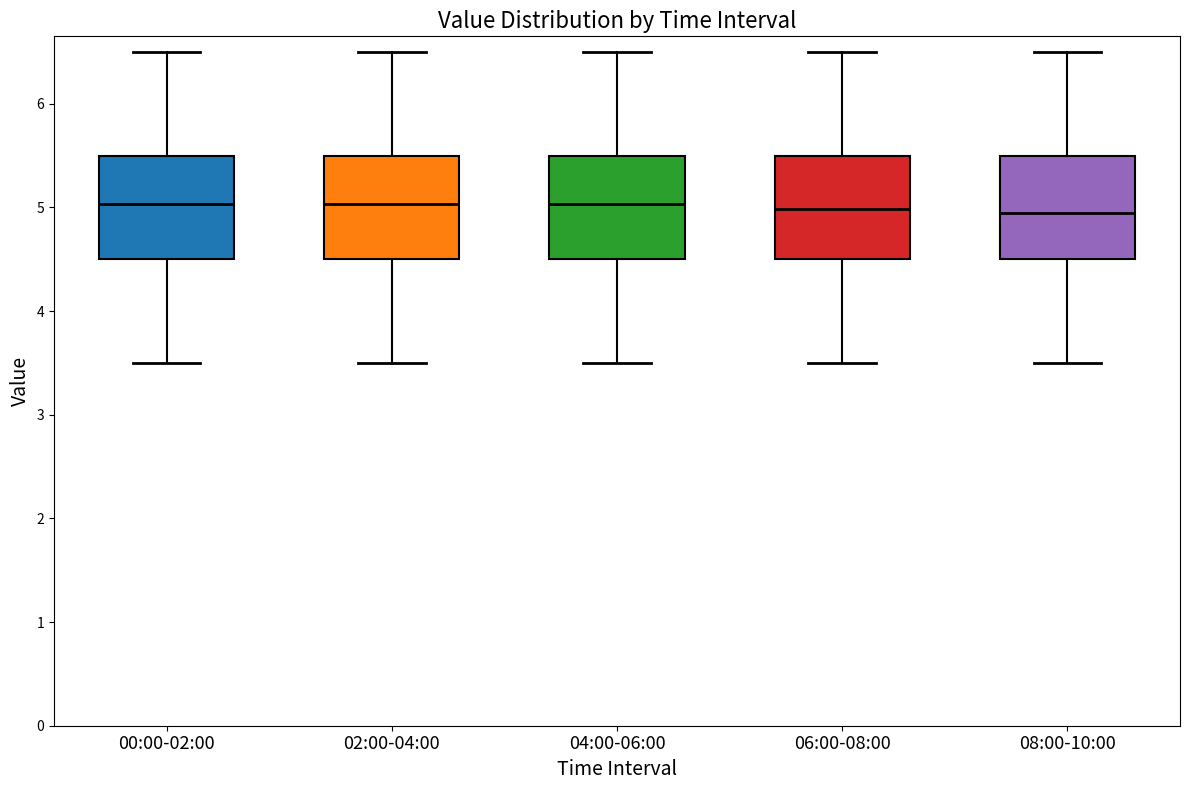

Reading left to right, read every box against the y-axis: the position of its median line, the range the box covers, and the ends of its whiskers. The values are not printed on the chart, so give them approximately, as read against the axis.

00:00-02:00: median 5.0, box 4.5 to 5.5, whiskers 3.5 to 6.5
02:00-04:00: median 5.0, box 4.5 to 5.5, whiskers 3.5 to 6.5
04:00-06:00: median 5.0, box 4.5 to 5.5, whiskers 3.5 to 6.5
06:00-08:00: median 5.0, box 4.5 to 5.5, whiskers 3.5 to 6.5
08:00-10:00: median 5.0, box 4.5 to 5.5, whiskers 3.5 to 6.5